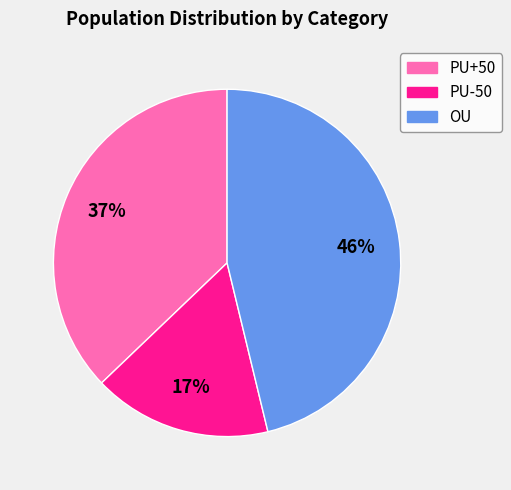

To the nearest percent, what portion does PU+50 represent?

37%